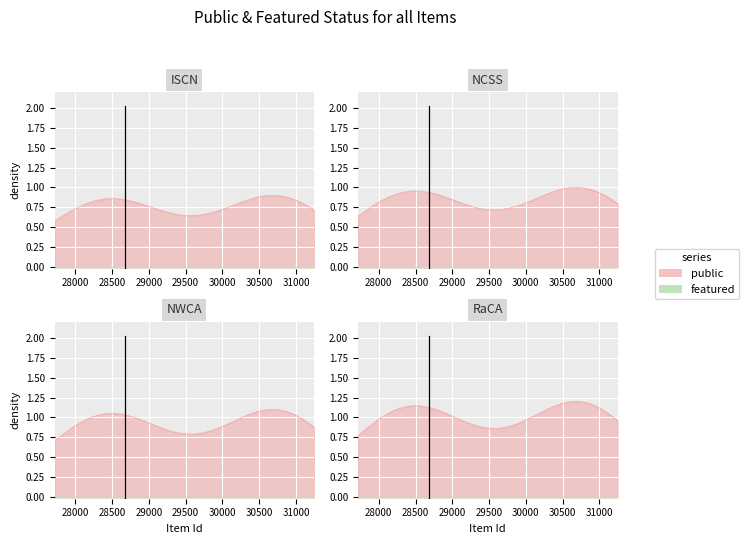

At which category is the sum across all series the highest?

28677